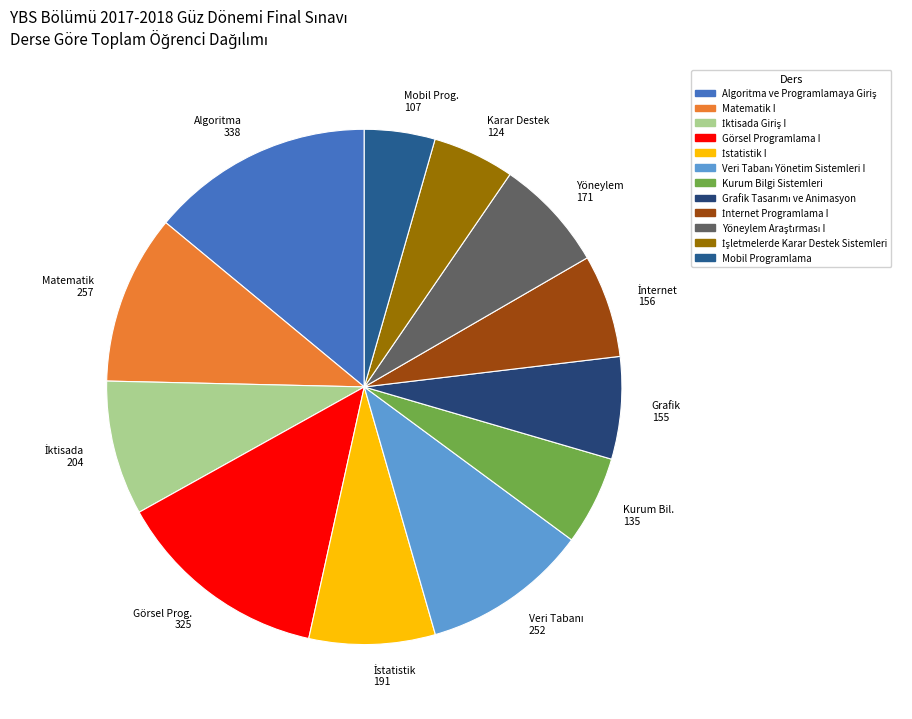

To the nearest percent, what portion does Grafik Tasarımı ve Animasyon represent?

6%